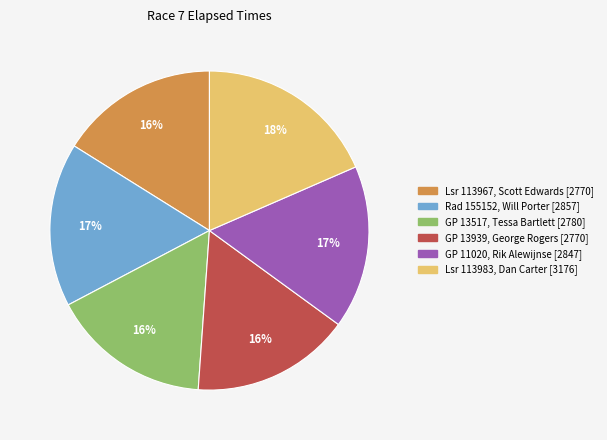

To the nearest percent, what is the difference between the largest and smallest slice percentages?

2%